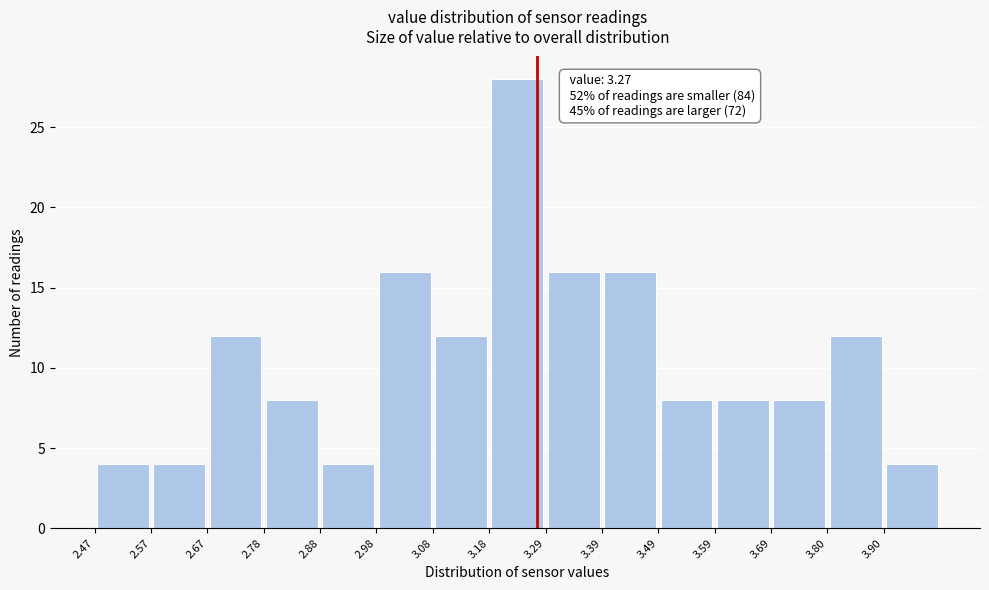

Which range on the x-axis has the tallest bar?

3.184 to 3.286